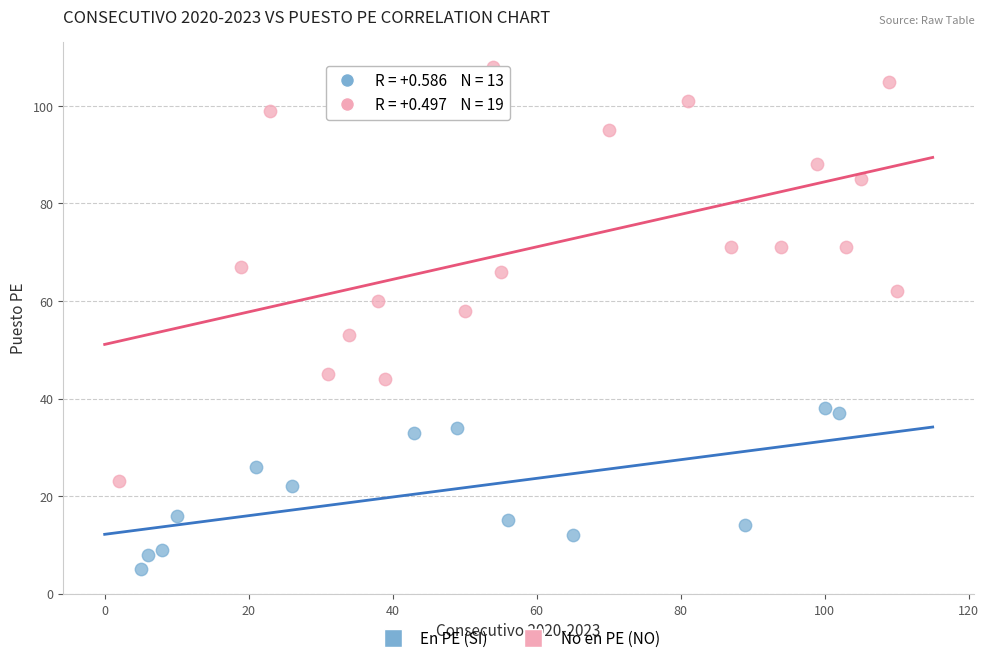

Which series reaches the minimum Y coordinate?

En PE (SI)